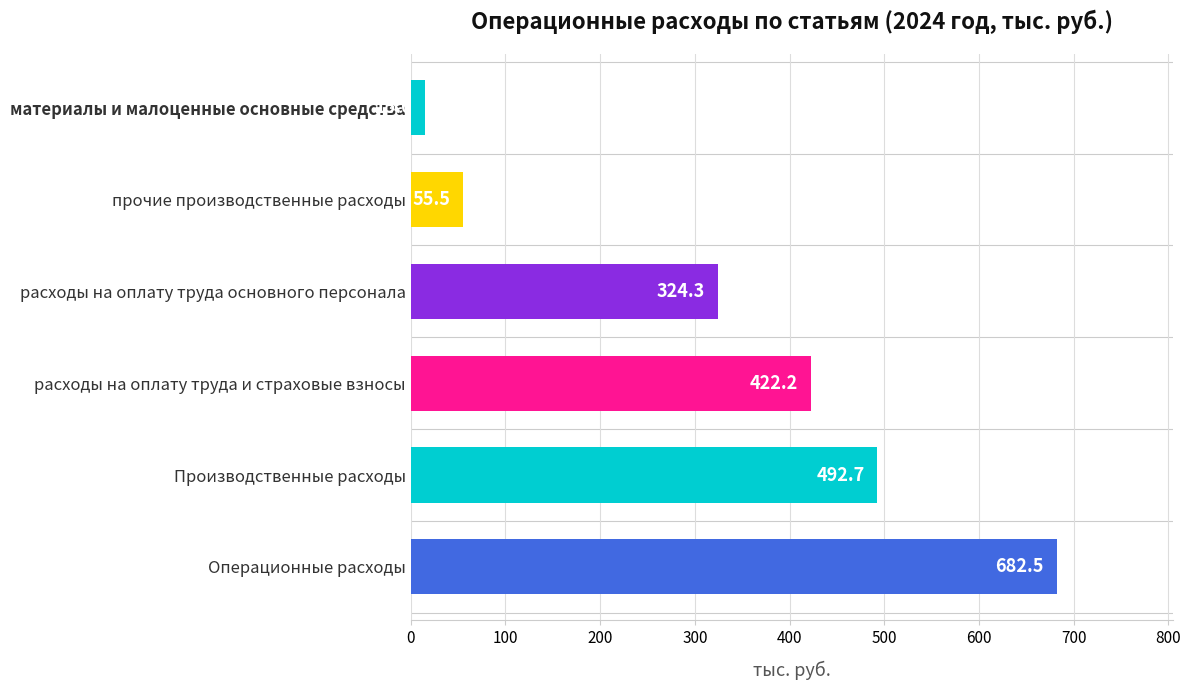

What is the smallest value displayed?

15.0